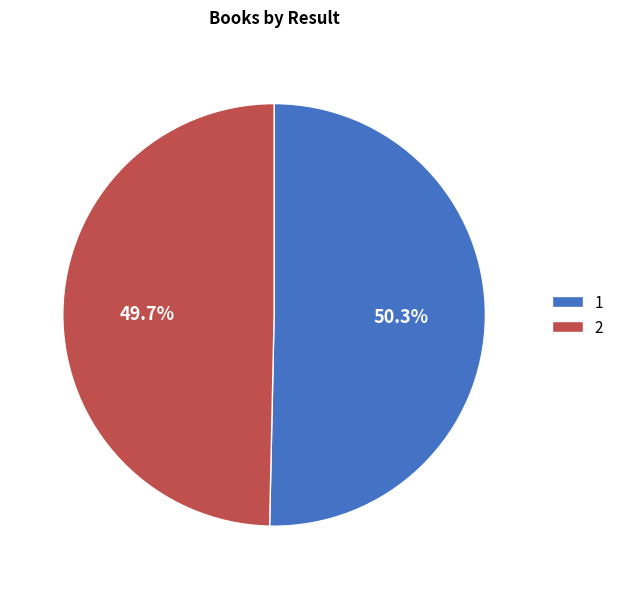

To the nearest percent, what is the combined percentage of 2 and 1?

100%